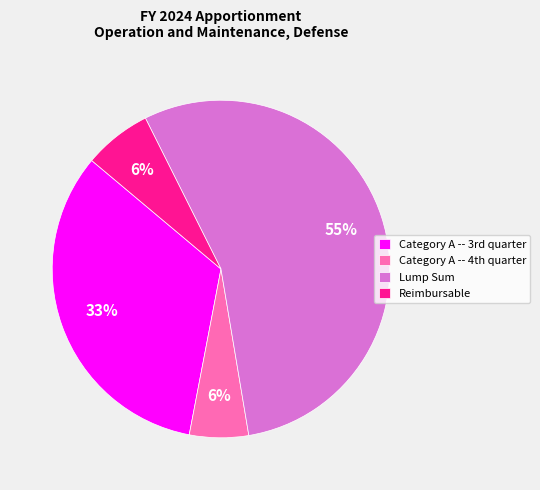

What is the largest slice in the pie chart?

Lump Sum